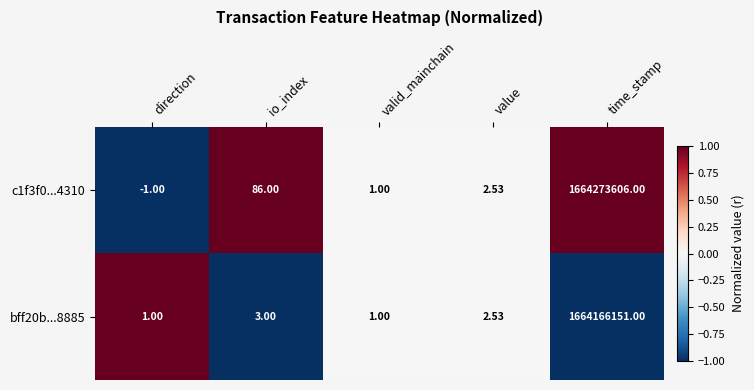

At which category does the chart reach its peak across all series?

time_stamp